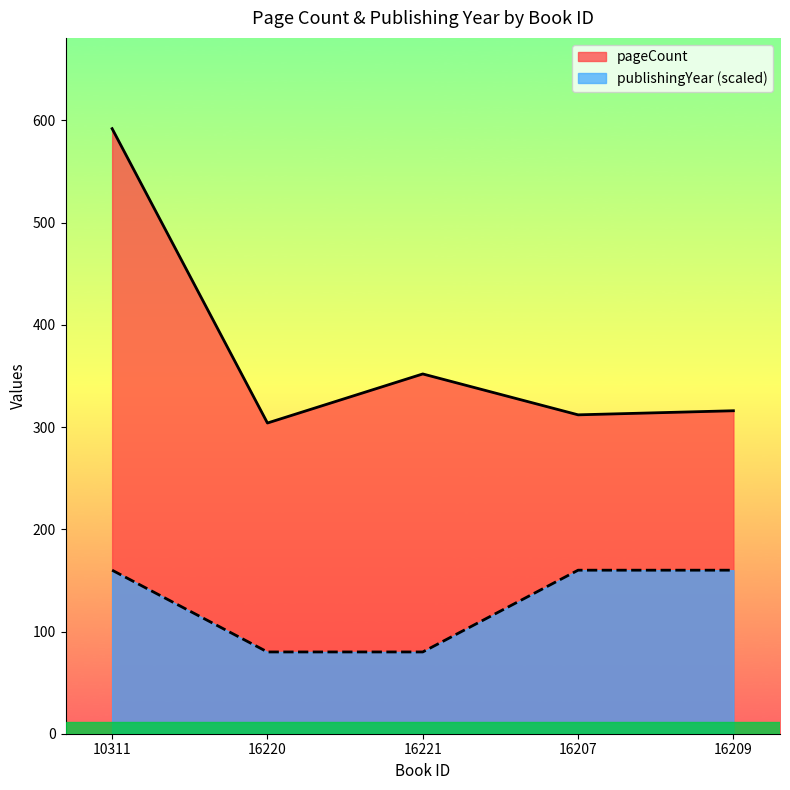

Which series has the widest spread of values?

pageCount